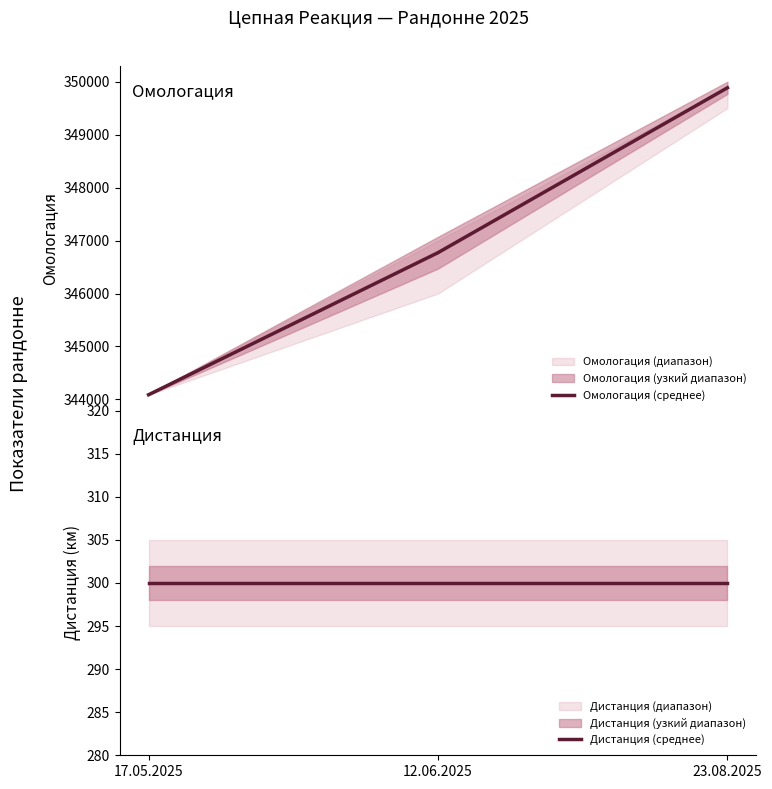

What is the lowest value of the Омологация (среднее) series?

344089